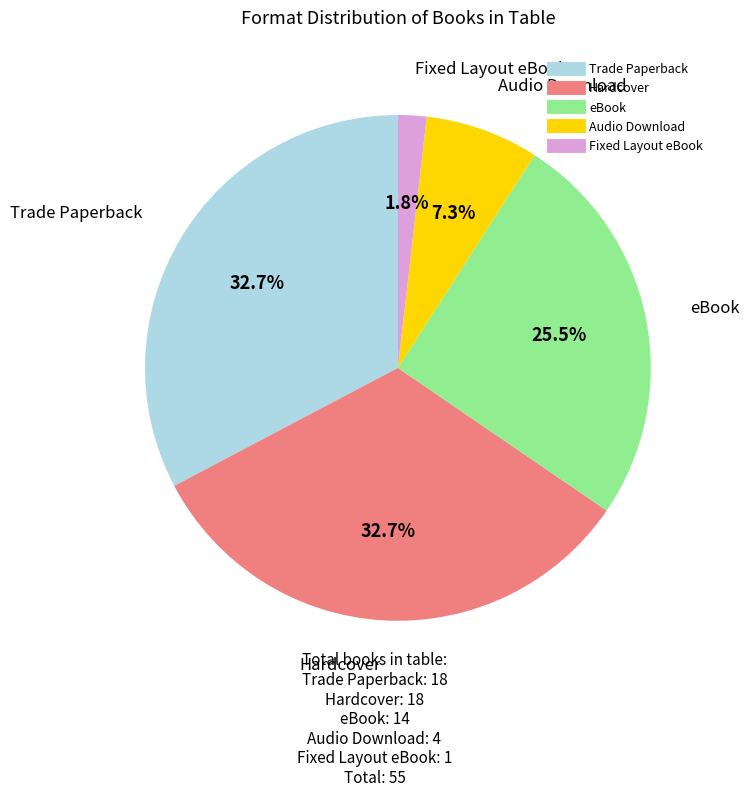

To the nearest percent, what is the combined percentage of eBook and Fixed Layout eBook?

27%